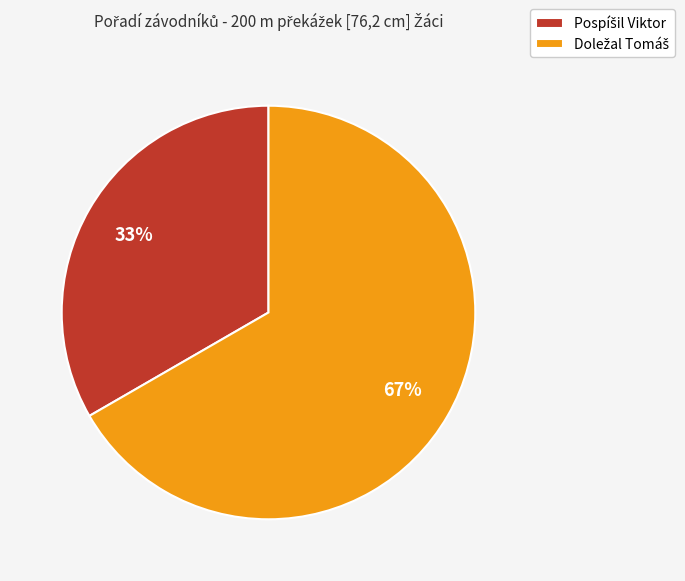

Is there any slice that represents more than half of the pie?

Yes